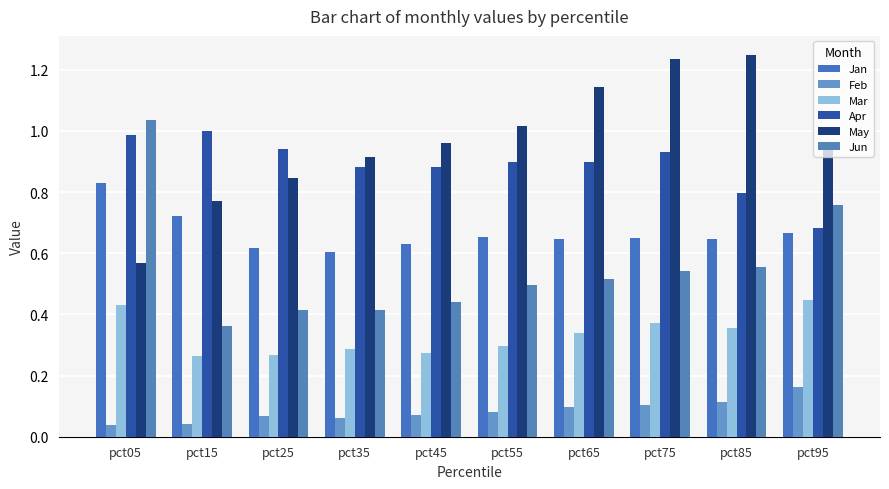

Rank the series by their maximum value, from highest to lowest.

May, Jun, Apr, Jan, Mar, Feb